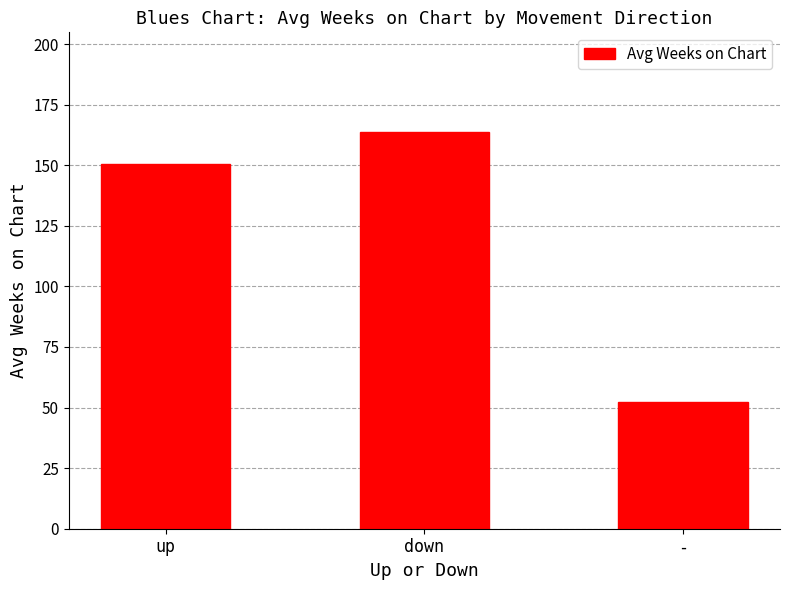

How many bars are there in total?

3